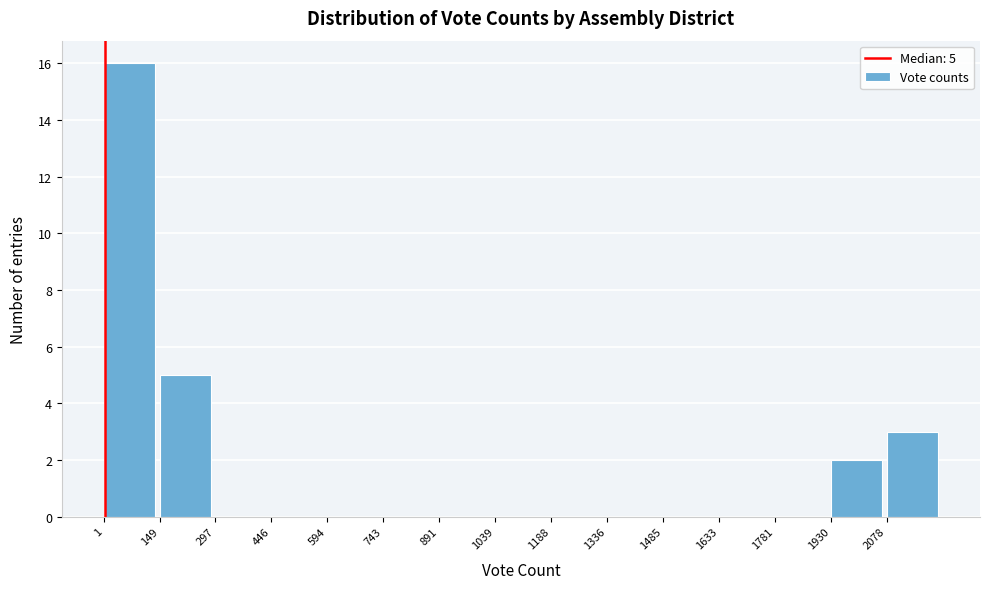

Over which range of the x-axis is the bar tallest?

0 to 140